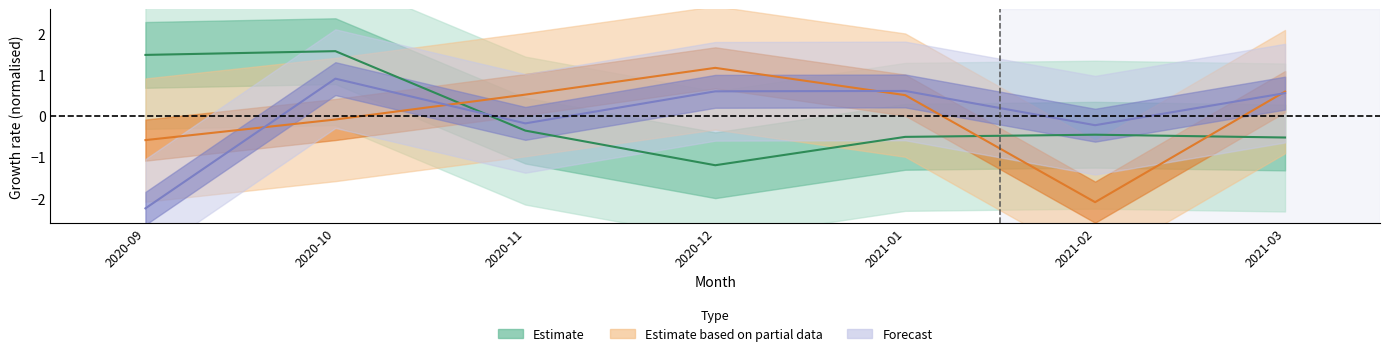

How many values in Company_050_091_Accruals are above zero?

4